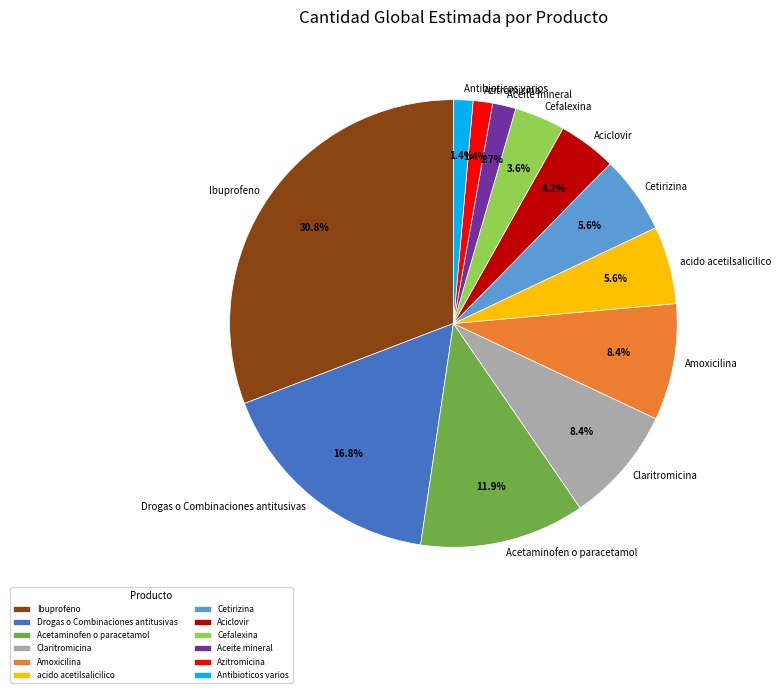

Which category has the biggest portion of the pie?

Ibuprofeno